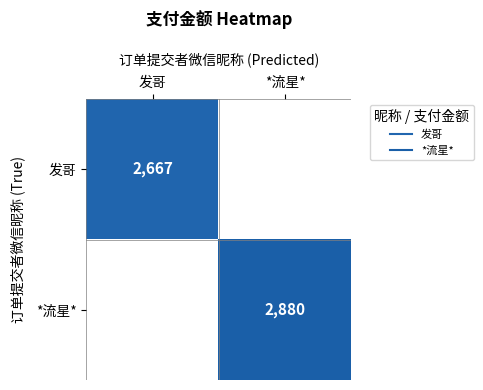

What is the difference between the maximum and minimum values in the *流星* series?

2880.0